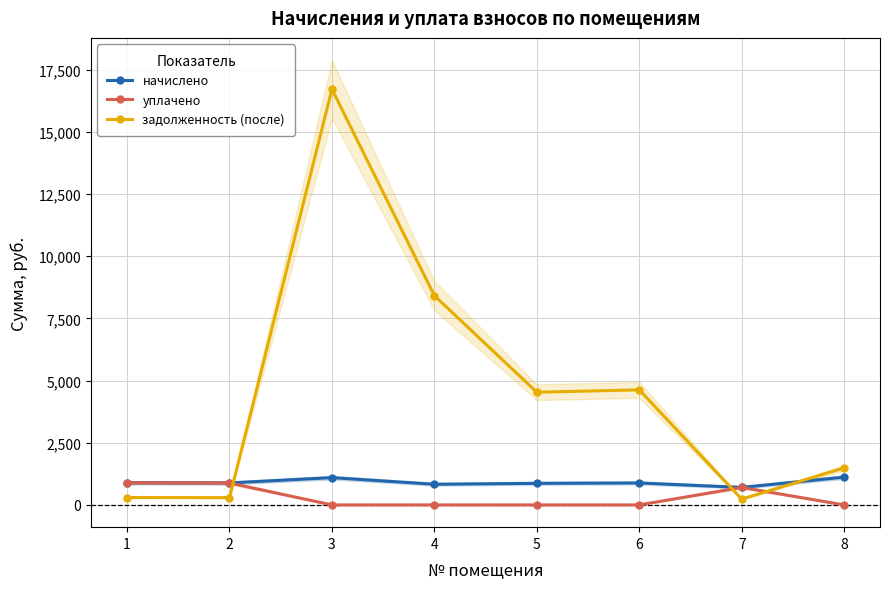

At which category is the sum across all series the highest?

3